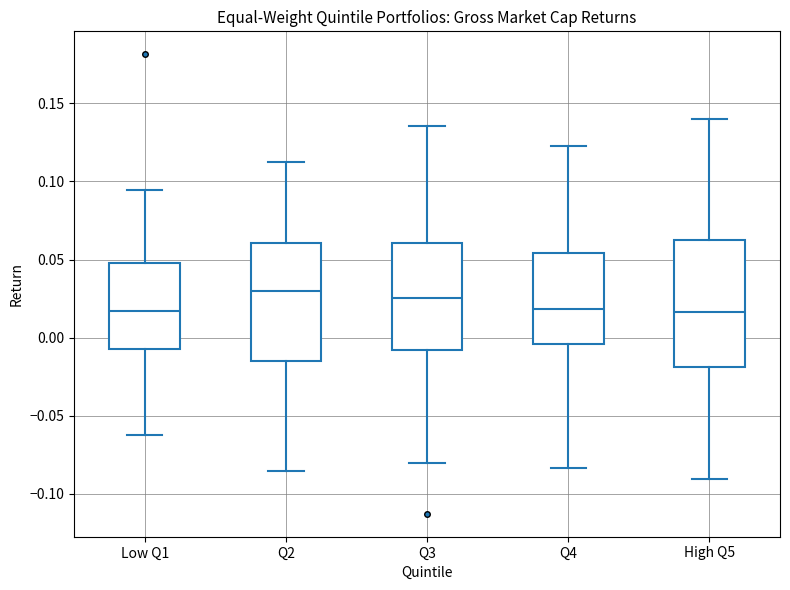

Where is the upper edge of the box for Q2 on the y-axis? The values are not printed on the chart, so give them approximately, as read against the axis.

0.060